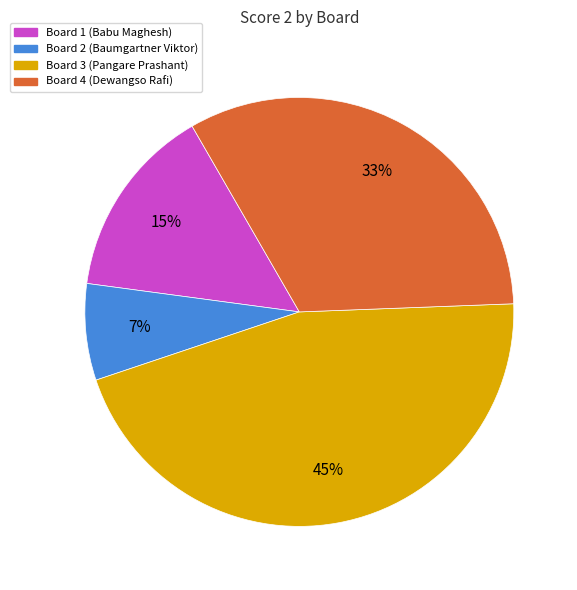

Does any single category account for the majority?

No